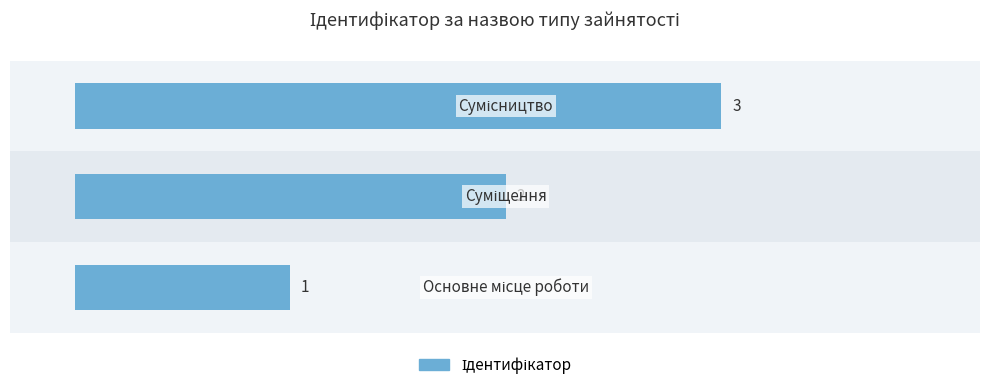

True or false: the data shows 1 at 2.

False